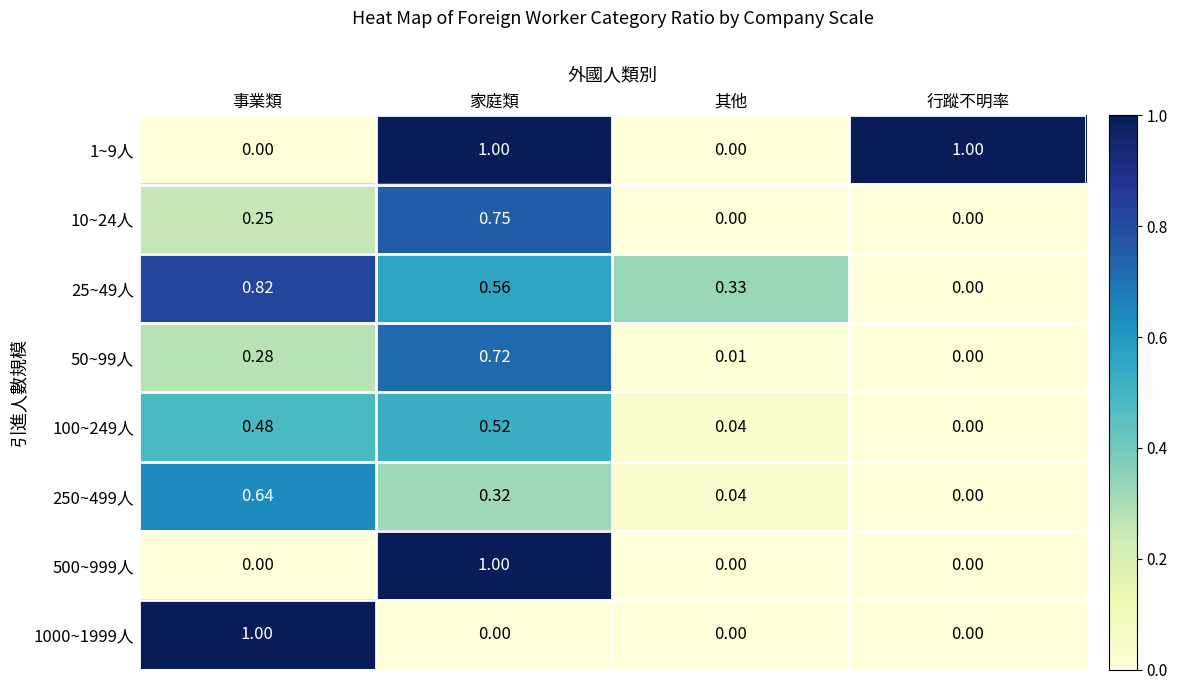

At which label does 25~49人 reach its peak?

事業類